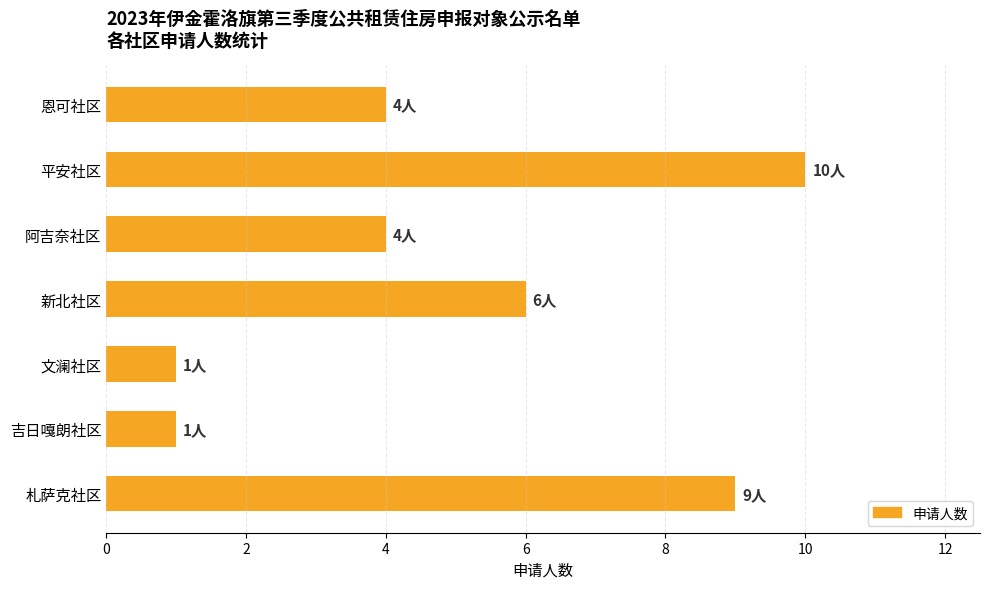

Does the chart contain stacked bars?

No